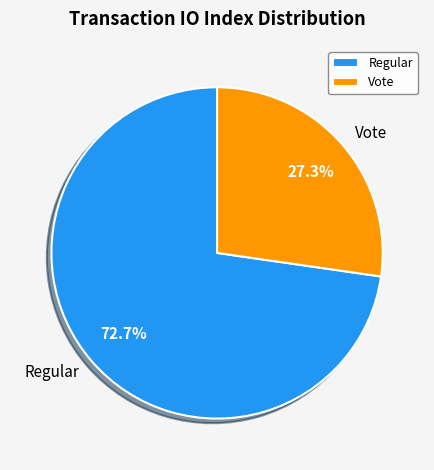

True or false: Regular accounts for 62% of the total.

False